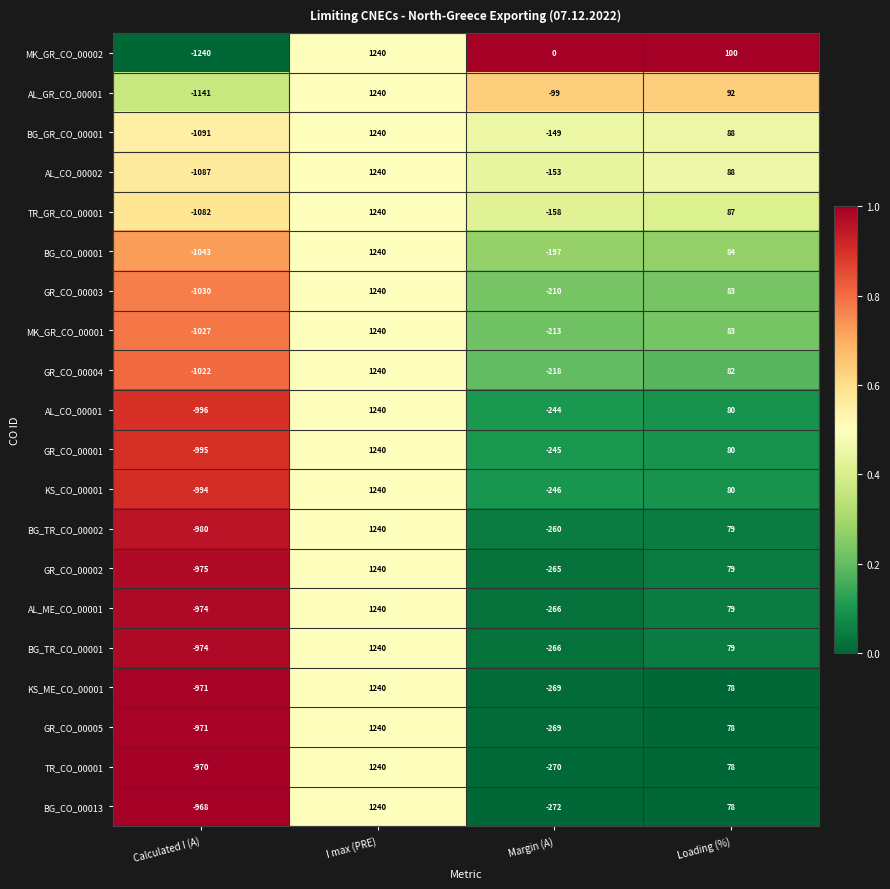

What is the difference between the AL_GR_CO_00001 values at Loading (%) and Calculated I (A)?

1233